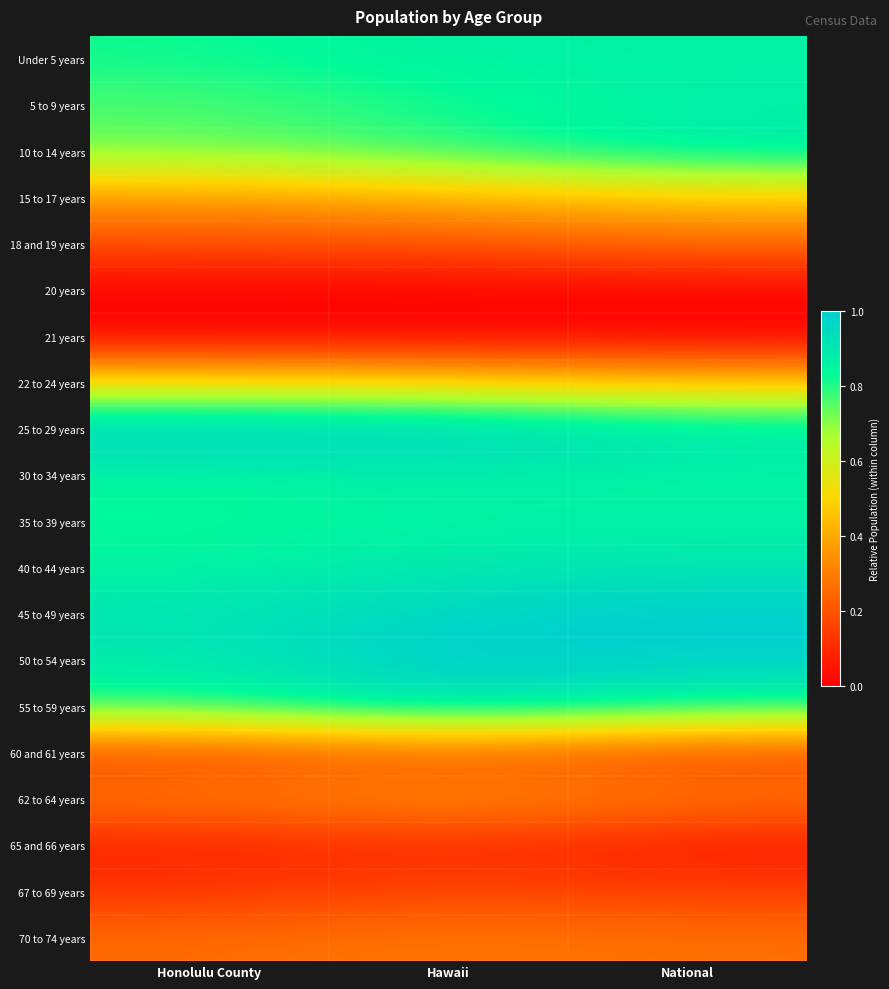

Reading right to left, list all the values displayed in this chart.

Under 5 years: National=0.9	Hawaii=0.9	Honolulu County=0.8
5 to 9 years: National=0.9	Hawaii=0.8	Honolulu County=0.8
10 to 14 years: National=0.9	Hawaii=0.8	Honolulu County=0.7
15 to 17 years: National=0.5	Hawaii=0.4	Honolulu County=0.4
18 and 19 years: National=0.3	Hawaii=0.2	Honolulu County=0.2
20 years: National=0.0	Hawaii=0.0	Honolulu County=0.0
21 years: National=0.0	Hawaii=0.0	Honolulu County=0.0
22 to 24 years: National=0.5	Hawaii=0.5	Honolulu County=0.5
25 to 29 years: National=0.9	Hawaii=1.0	Honolulu County=1.0
30 to 34 years: National=0.9	Hawaii=0.9	Honolulu County=0.8
35 to 39 years: National=0.9	Hawaii=0.9	Honolulu County=0.8
40 to 44 years: National=0.9	Hawaii=0.9	Honolulu County=0.9
45 to 49 years: National=1.0	Hawaii=1.0	Honolulu County=0.9
50 to 54 years: National=1.0	Hawaii=1.0	Honolulu County=0.9
55 to 59 years: National=0.8	Hawaii=0.9	Honolulu County=0.8
60 and 61 years: National=0.2	Hawaii=0.2	Honolulu County=0.2
62 to 64 years: National=0.3	Hawaii=0.4	Honolulu County=0.3
65 and 66 years: National=0.1	Hawaii=0.1	Honolulu County=0.1
67 to 69 years: National=0.2	Hawaii=0.2	Honolulu County=0.1
70 to 74 years: National=0.3	Hawaii=0.3	Honolulu County=0.3